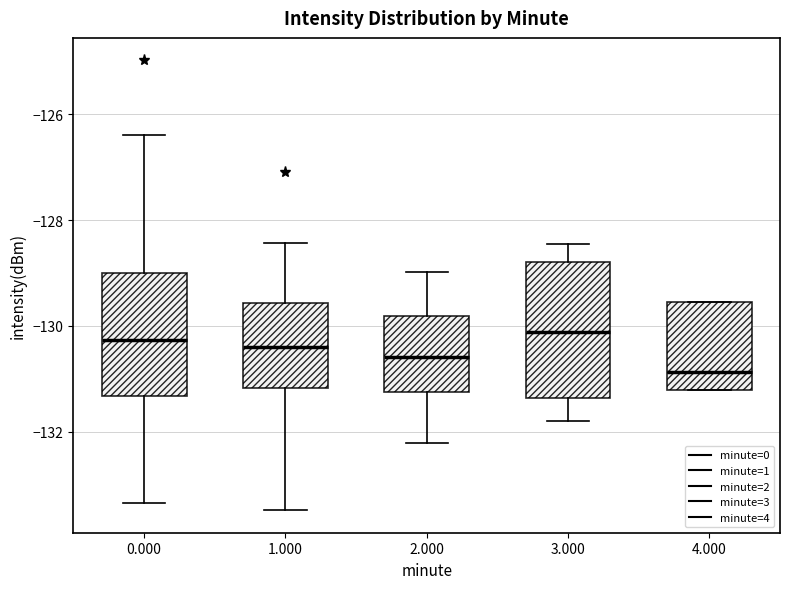

Reading left to right, read every box against the y-axis: the position of its median line, the range the box covers, and the ends of its whiskers. The values are not printed on the chart, so give them approximately, as read against the axis.

0.000: median -130.2, box -131.4 to -129.0, whiskers -133.4 to -126.4
1.000: median -130.4, box -131.2 to -129.6, whiskers -133.4 to -128.4
2.000: median -130.6, box -131.2 to -129.8, whiskers -132.2 to -129.0
3.000: median -130.2, box -131.4 to -128.8, whiskers -131.8 to -128.4
4.000: median -130.8, box -131.2 to -129.6, whiskers -131.2 to -129.6